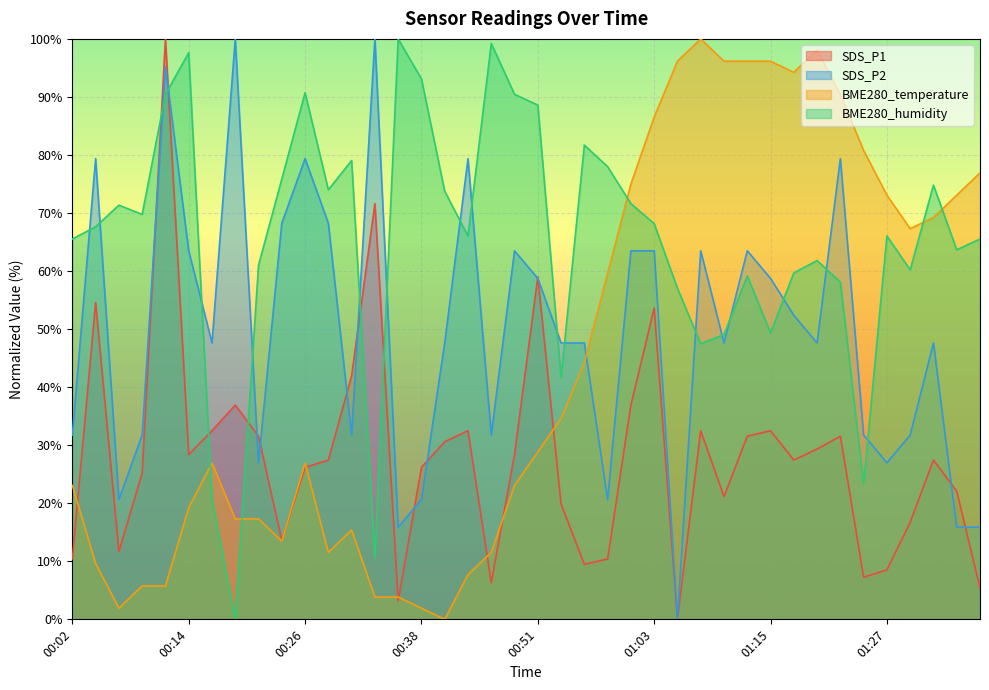

Where does the SDS_P2 series first go above 47?

00:04